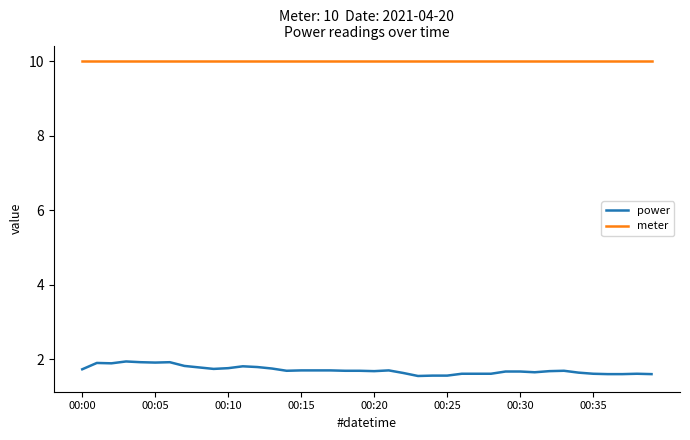

Which series has the largest total across all categories?

meter